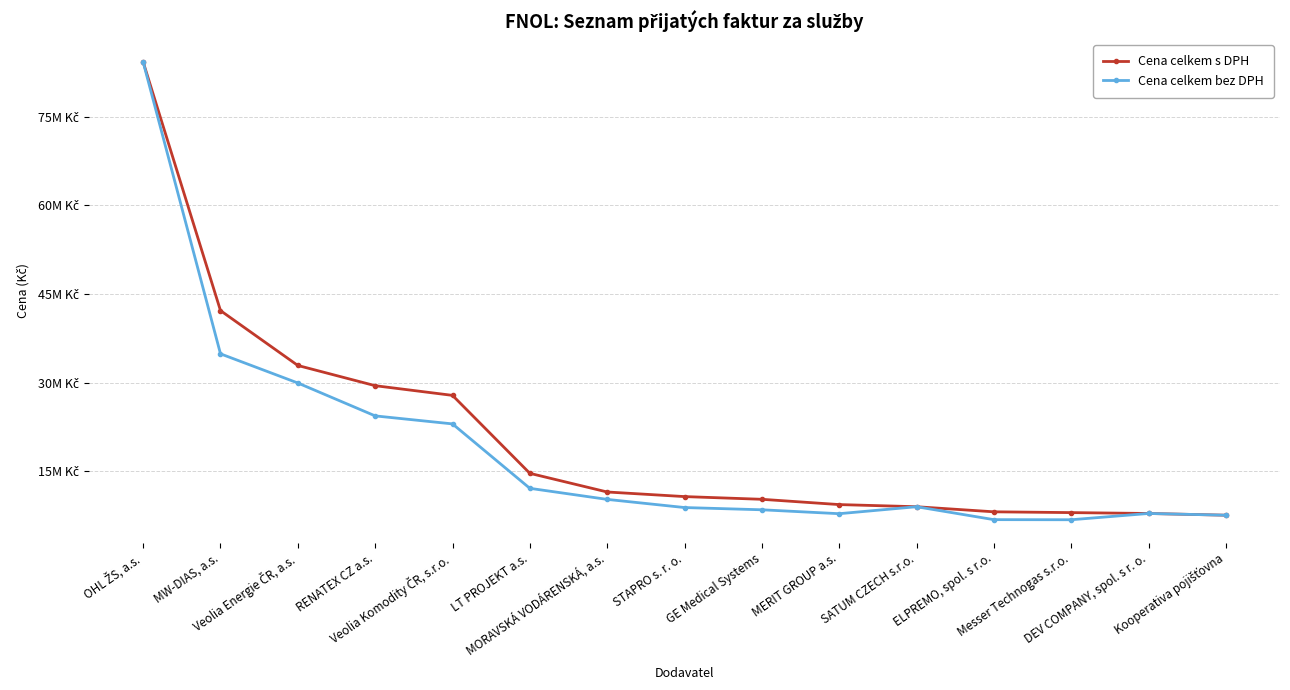

At which category is the sum across all series the highest?

OHL ŽS, a.s.